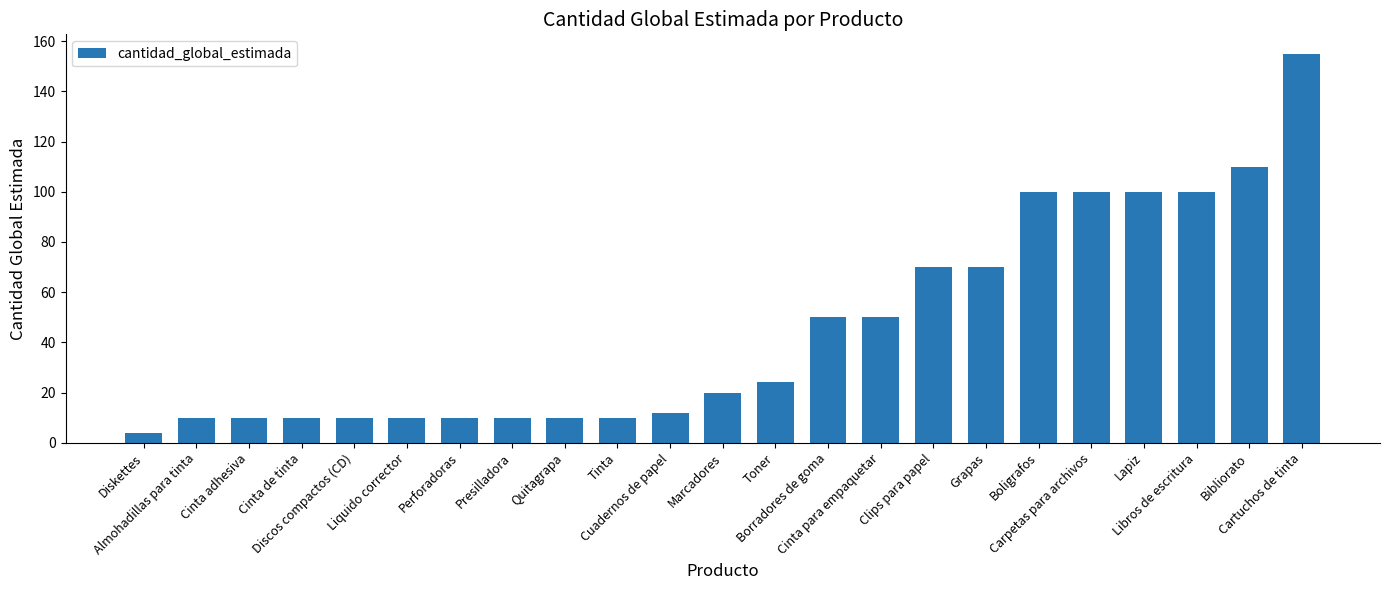

What is the smallest value displayed?

4